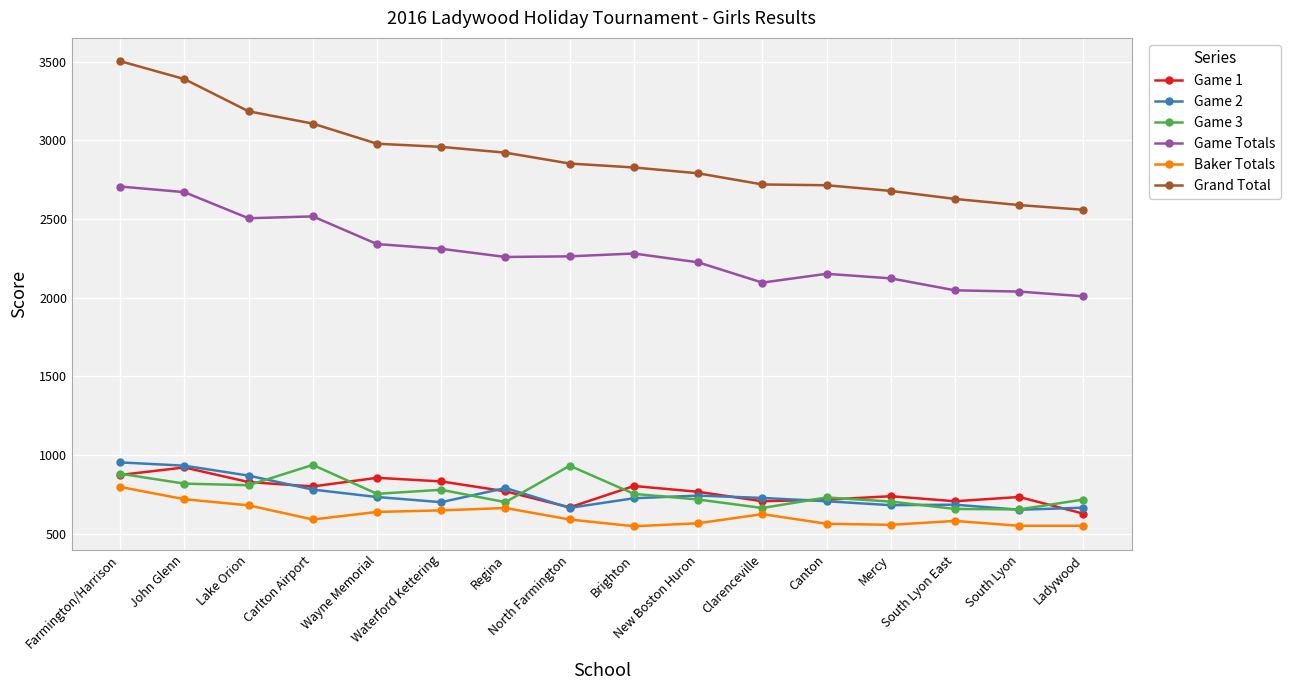

What is the value of the Game Totals point at the 7th from the left?

2259